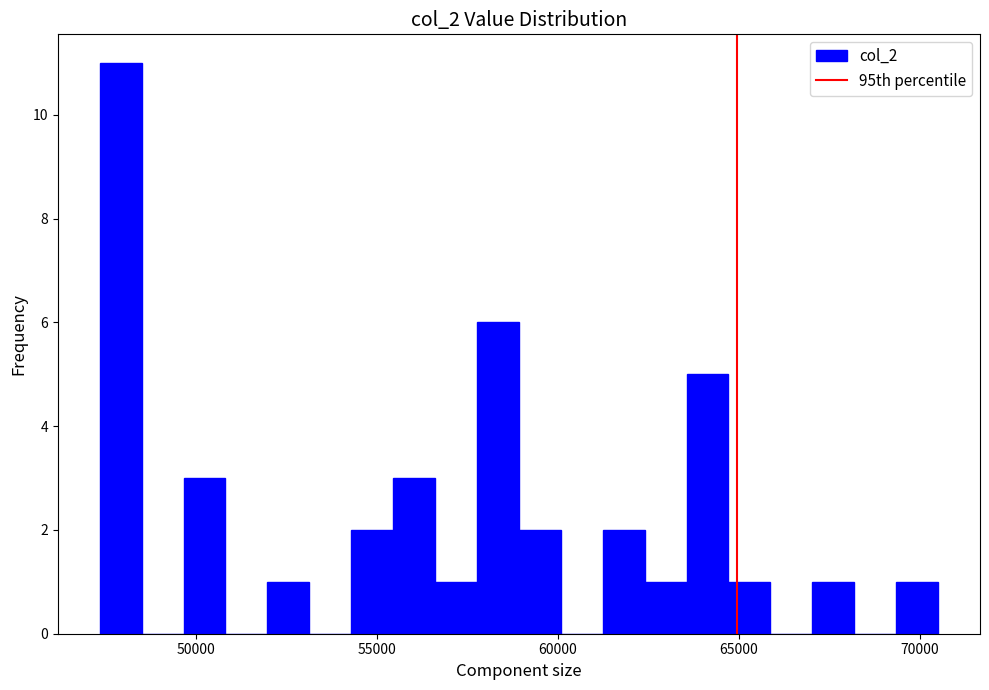

Around what value on the x-axis is the tallest bar? Give the approximate position of its centre, as read against the axis.

48000